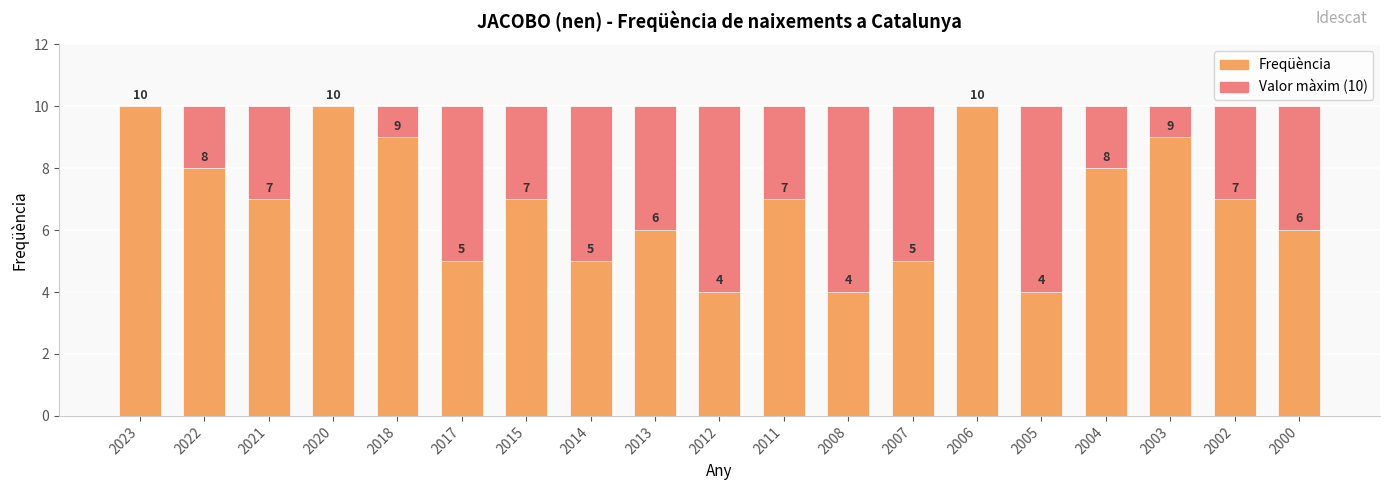

Which label corresponds to the largest value in the chart?

2023